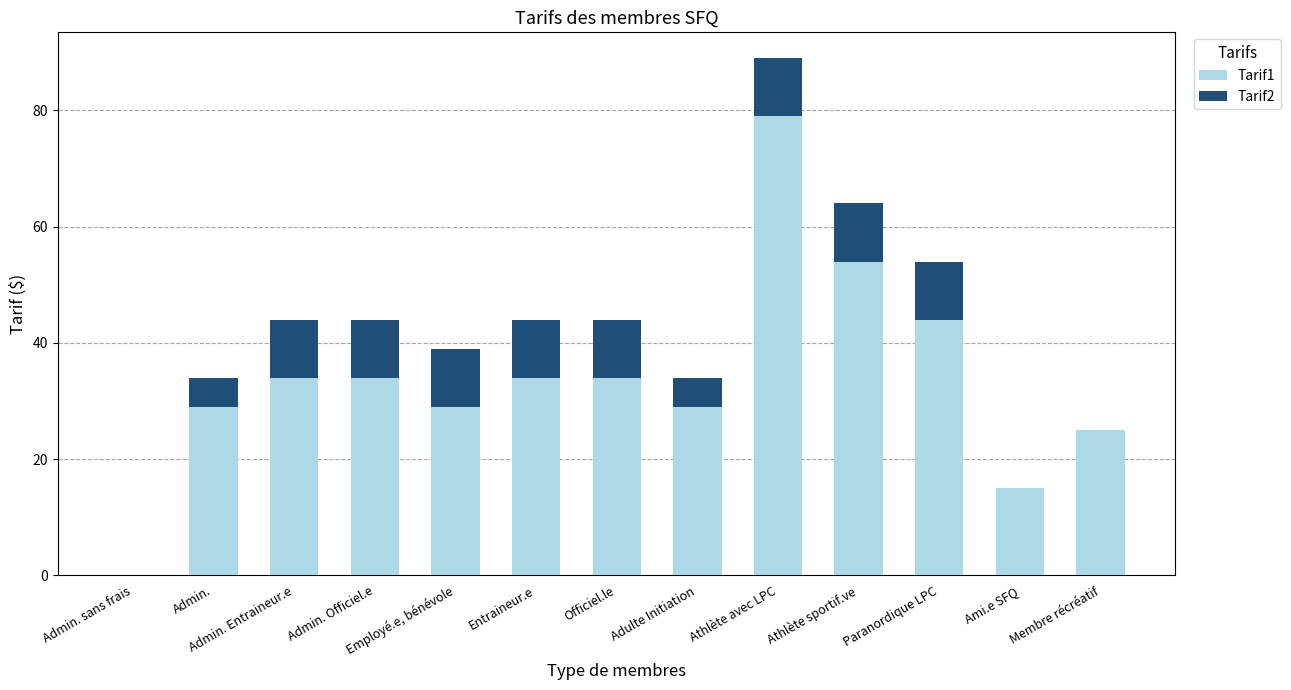

Read the Tarif1 value at Paranordique LPC.

44